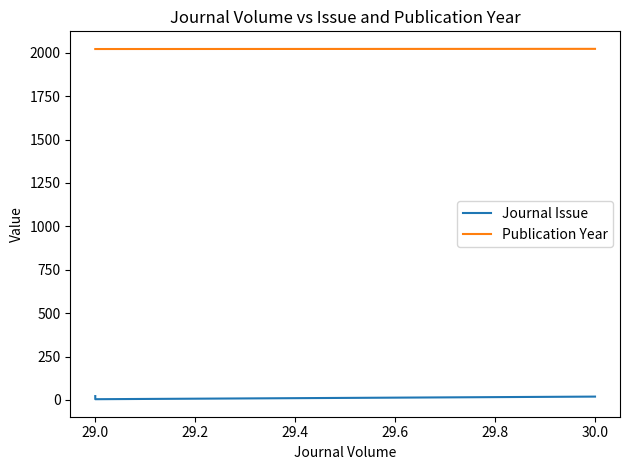

Which series has the widest spread of values?

Journal Issue